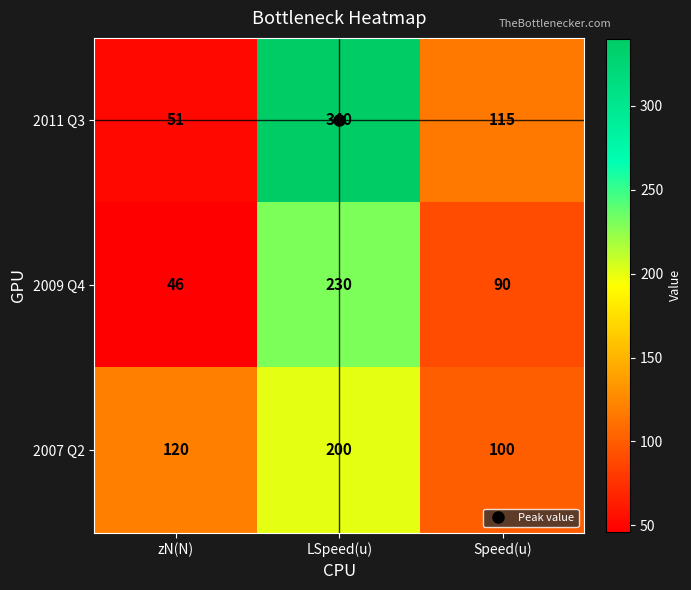

What is the difference between the highest and lowest values at zN(N)?

74